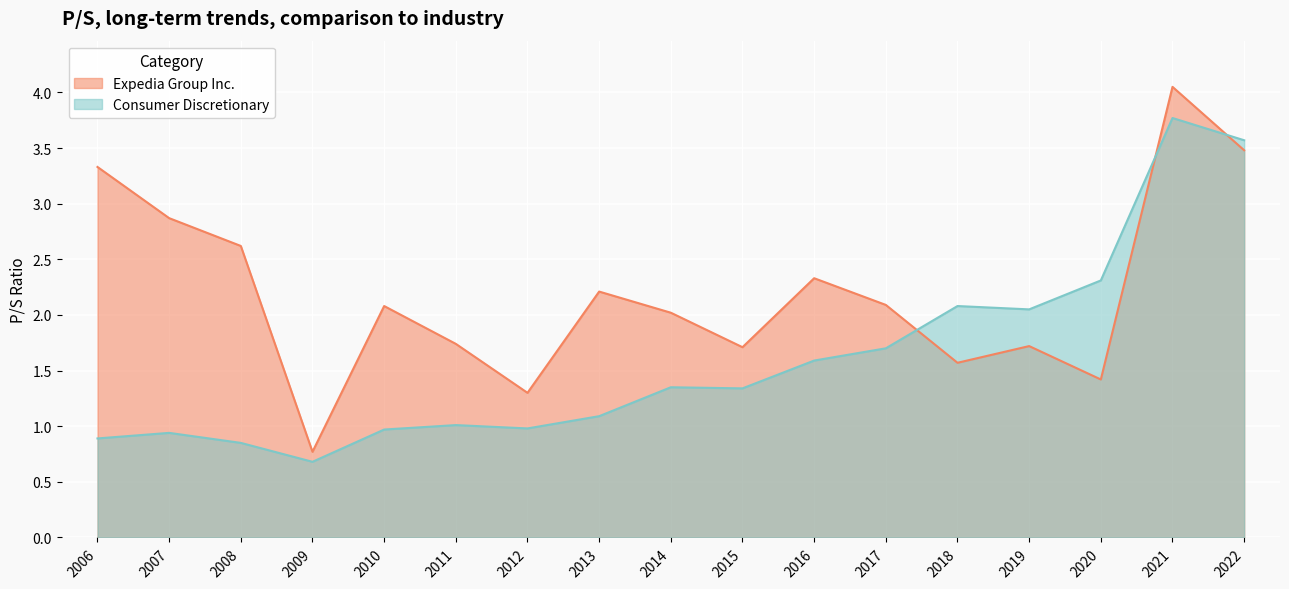

How many categories are shown in the chart?

17